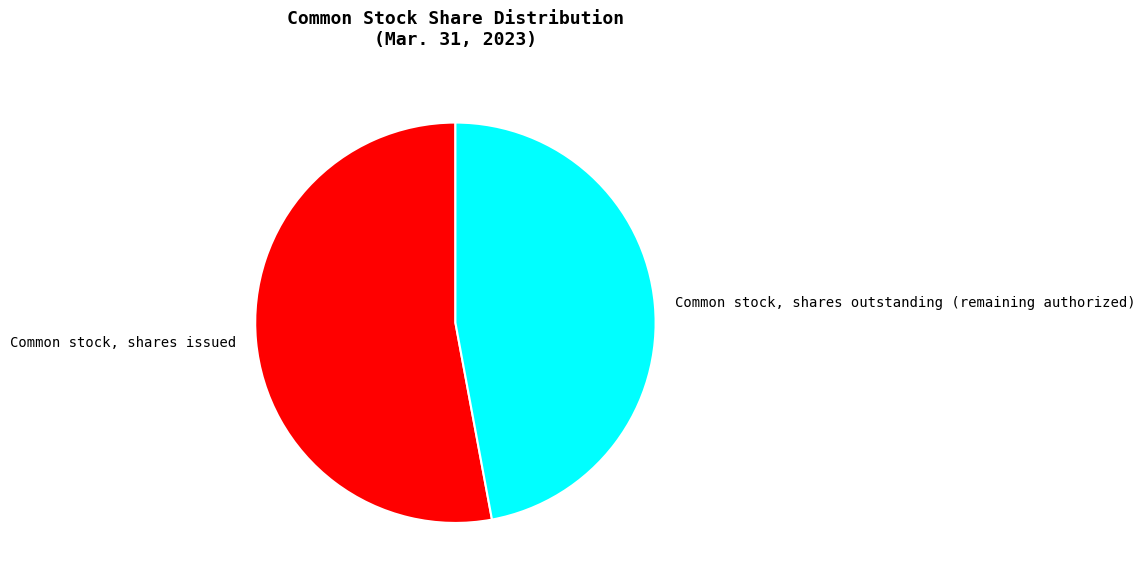

Count the number of slices in the pie.

2